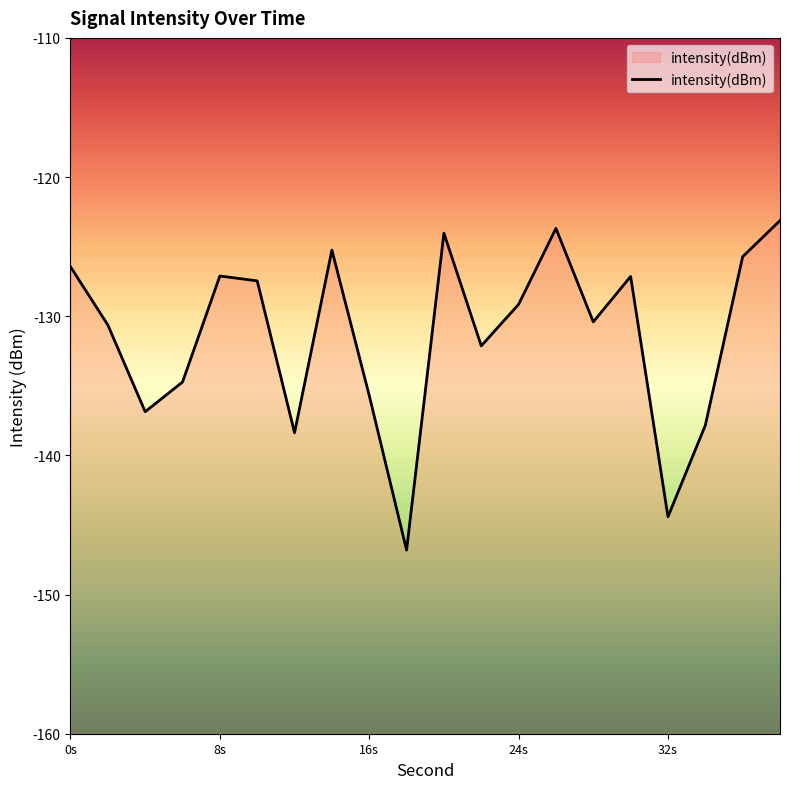

Rank the categories by value from lowest to highest.

18, 32, 12, 34, 4, 16, 6, 22, 2, 28, 24, 10, 30, 8, 0, 36, 14, 20, 26, 38